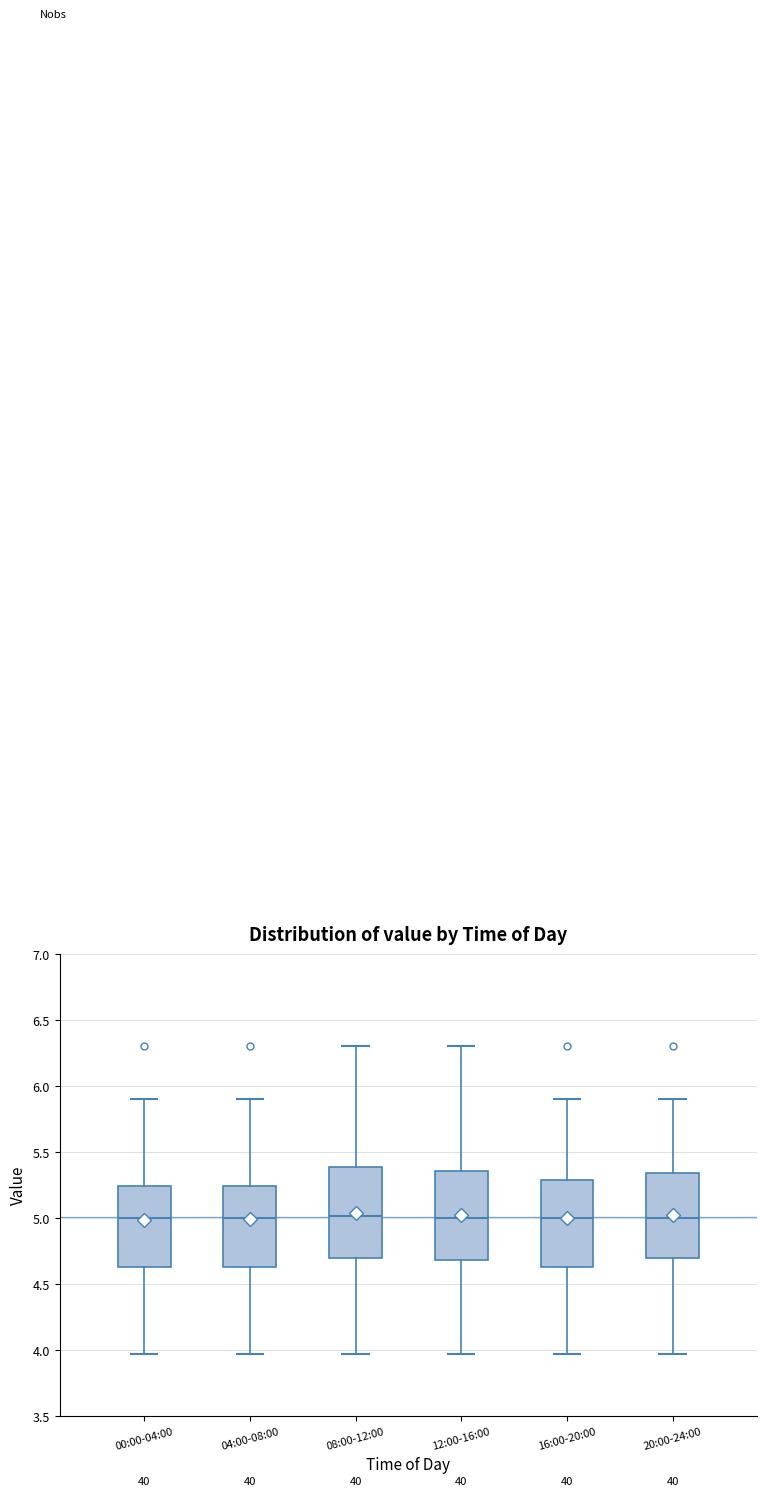

Reading left to right, read every box against the y-axis: the position of its median line, the range the box covers, and the ends of its whiskers. The values are not printed on the chart, so give them approximately, as read against the axis.

00:00-04:00: median 5.00, box 4.65 to 5.25, whiskers 3.95 to 5.90
04:00-08:00: median 5.00, box 4.65 to 5.25, whiskers 3.95 to 5.90
08:00-12:00: median 5.00, box 4.70 to 5.40, whiskers 3.95 to 6.30
12:00-16:00: median 5.00, box 4.70 to 5.35, whiskers 3.95 to 6.30
16:00-20:00: median 5.00, box 4.65 to 5.30, whiskers 3.95 to 5.90
20:00-24:00: median 5.00, box 4.70 to 5.35, whiskers 3.95 to 5.90